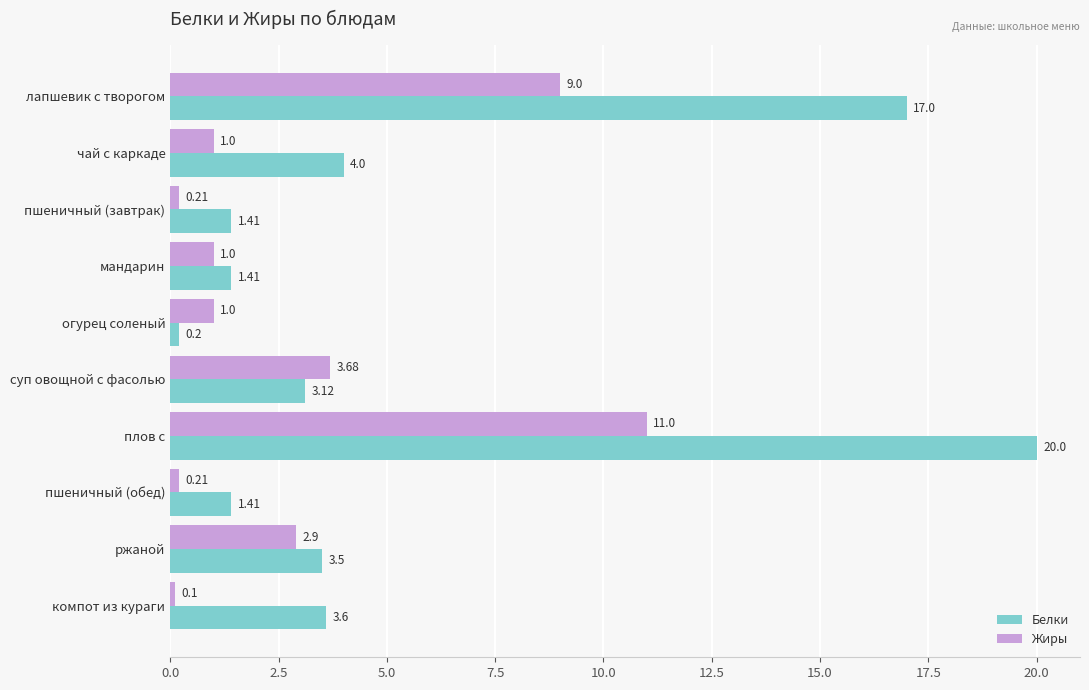

Where is Белки nearest to the value 10?

чай с каркаде